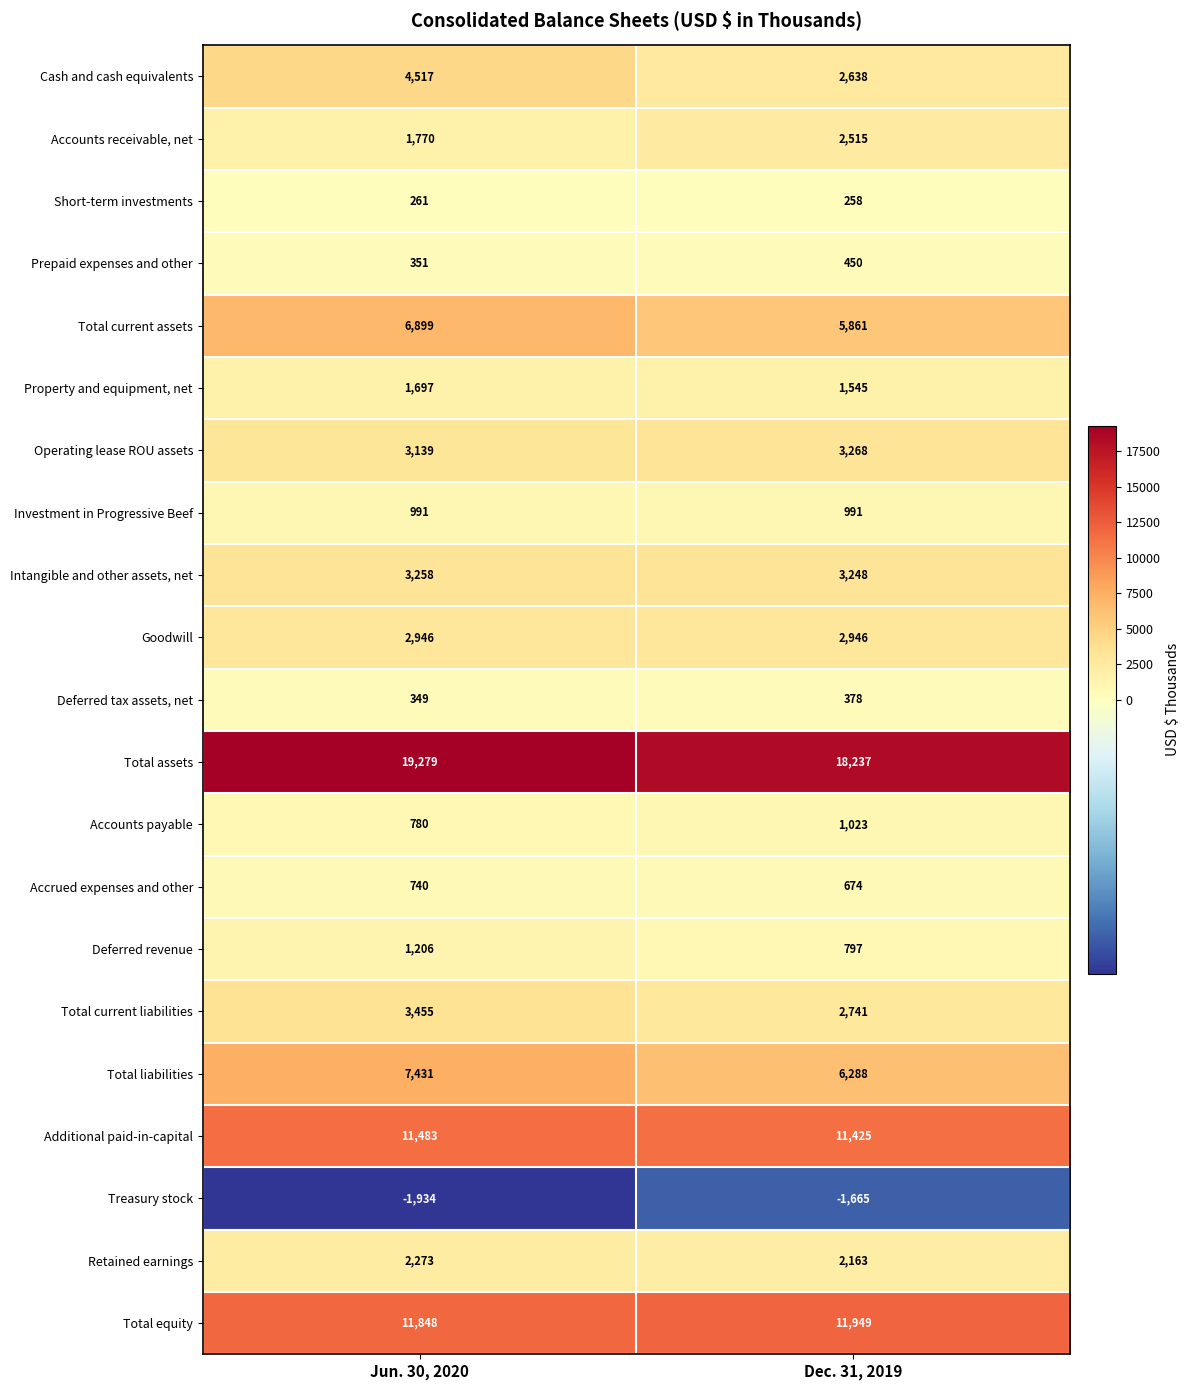

What is the minimum value shown in the chart?

-1934